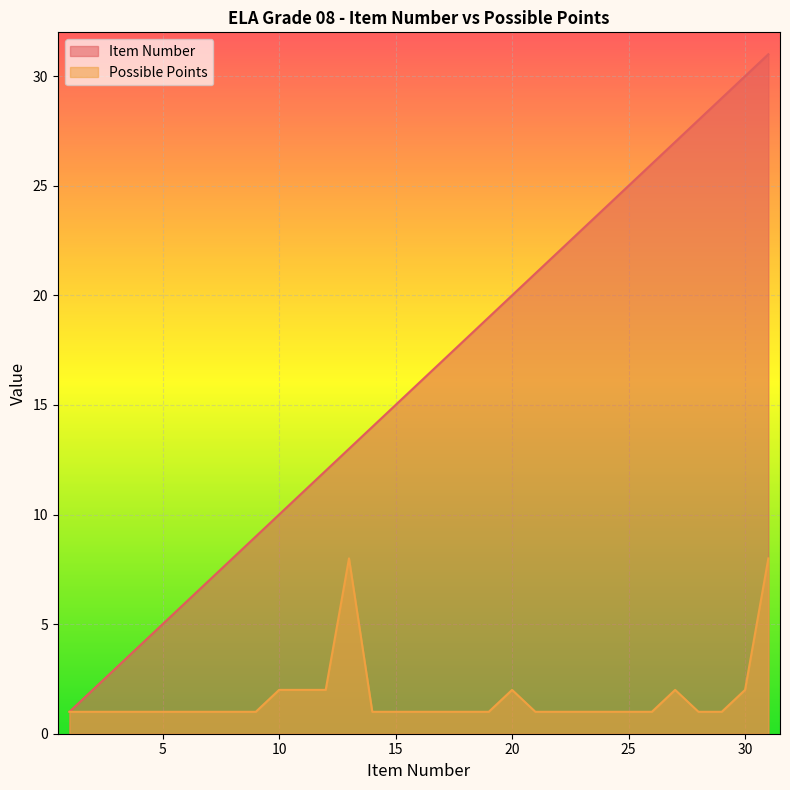

What is the smallest value displayed?

1